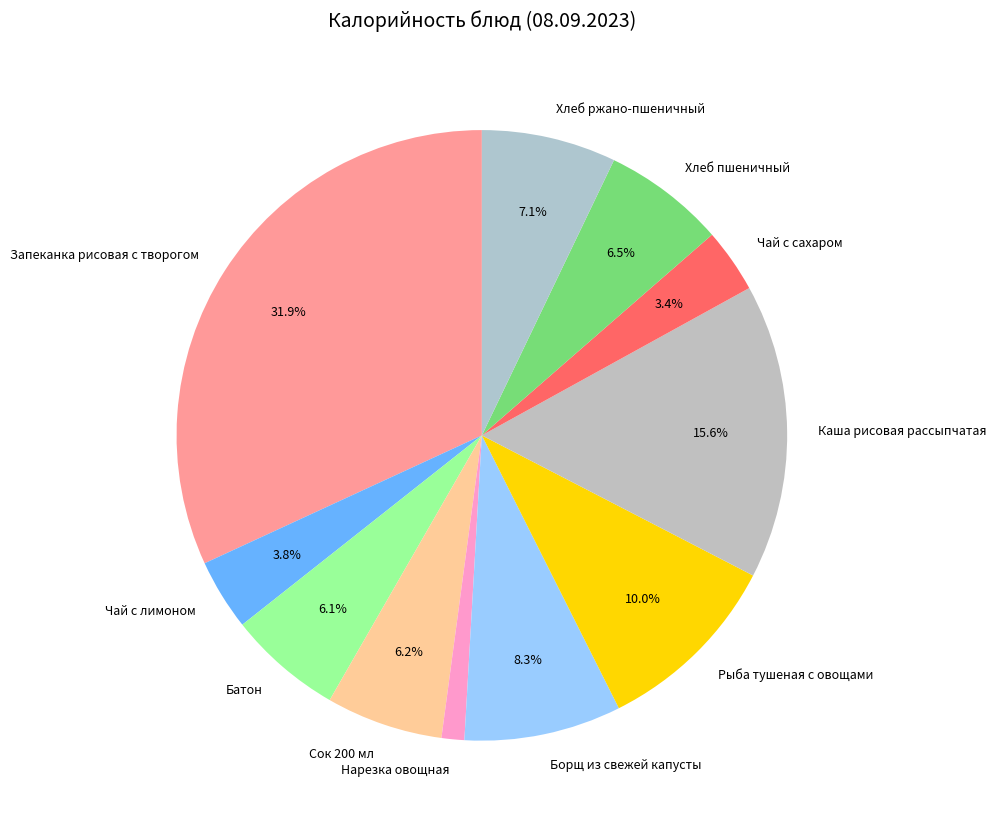

Which has a higher value, Хлеб ржано-пшеничный or Батон?

Хлеб ржано-пшеничный